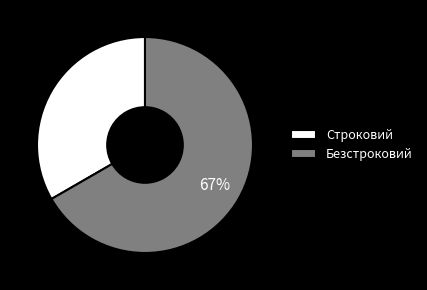

To the nearest percent, what portion does Строковий represent?

33%